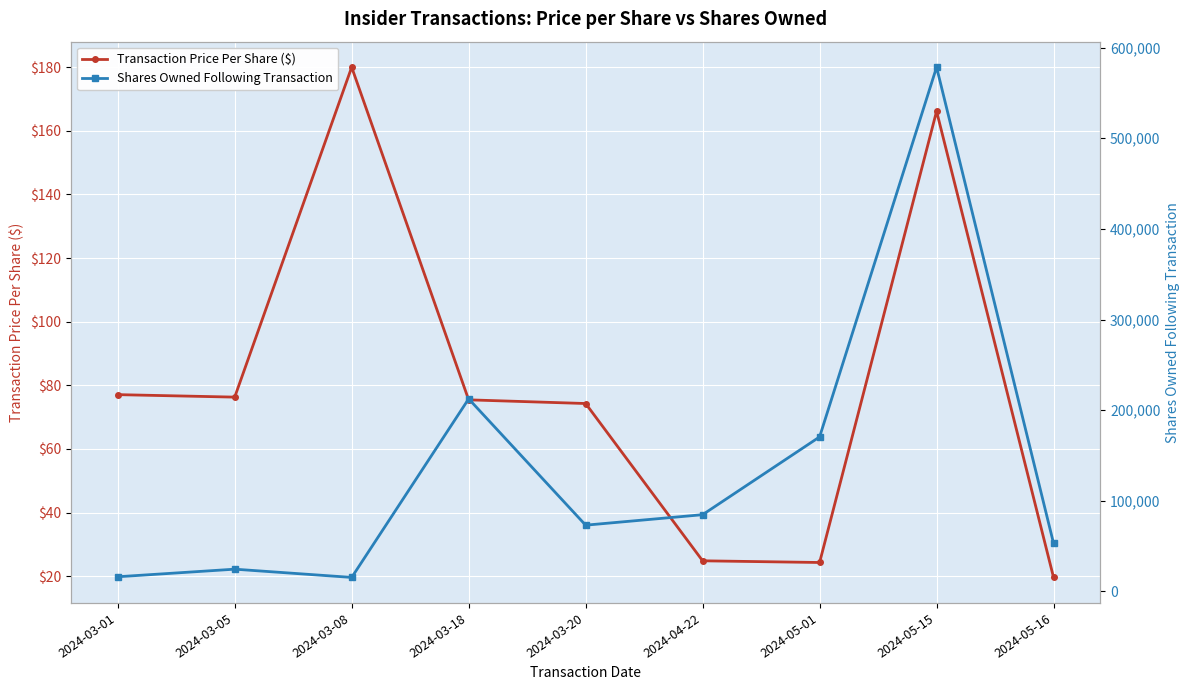

True or false: Transaction Price Per Share ($) and Shares Owned Following Transaction intersect in this chart.

False